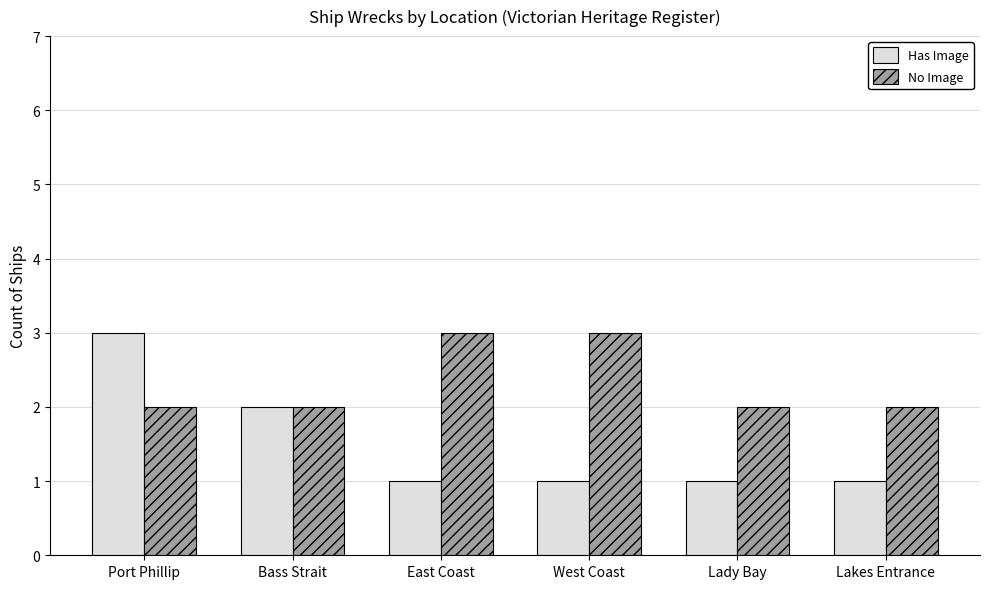

Does the chart contain any negative values?

No